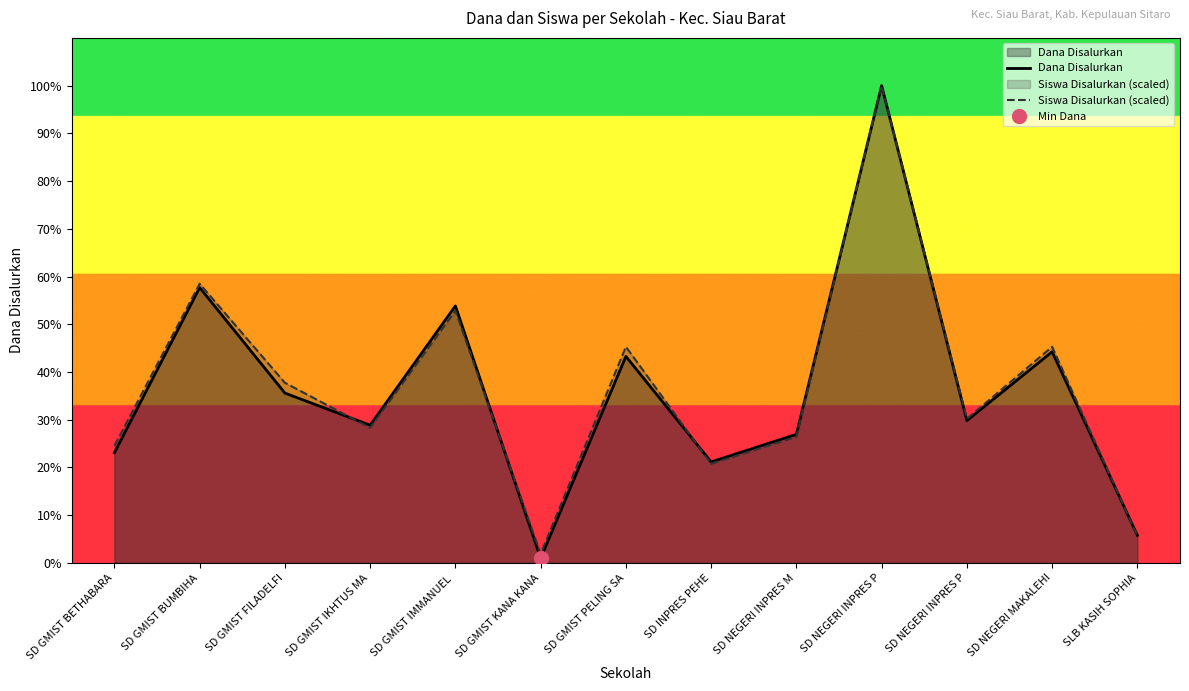

Reading left to right, extract all data points from this chart.

Dana Disalurkan: 5400000.0	13500000.0	8325000.0	6750000.0	12600000.0	225000.0	10125000.0	4950000.0	6300000.0	23400000.0	6975000.0	10350000.0	1350000.0
Siswa Disalurkan (scaled): 5739622.6	13686792.5	8830188.7	6622641.5	12362264.2	441509.4	10596226.4	4856603.8	6181132.1	23400000.0	7064150.9	10596226.4	1324528.3